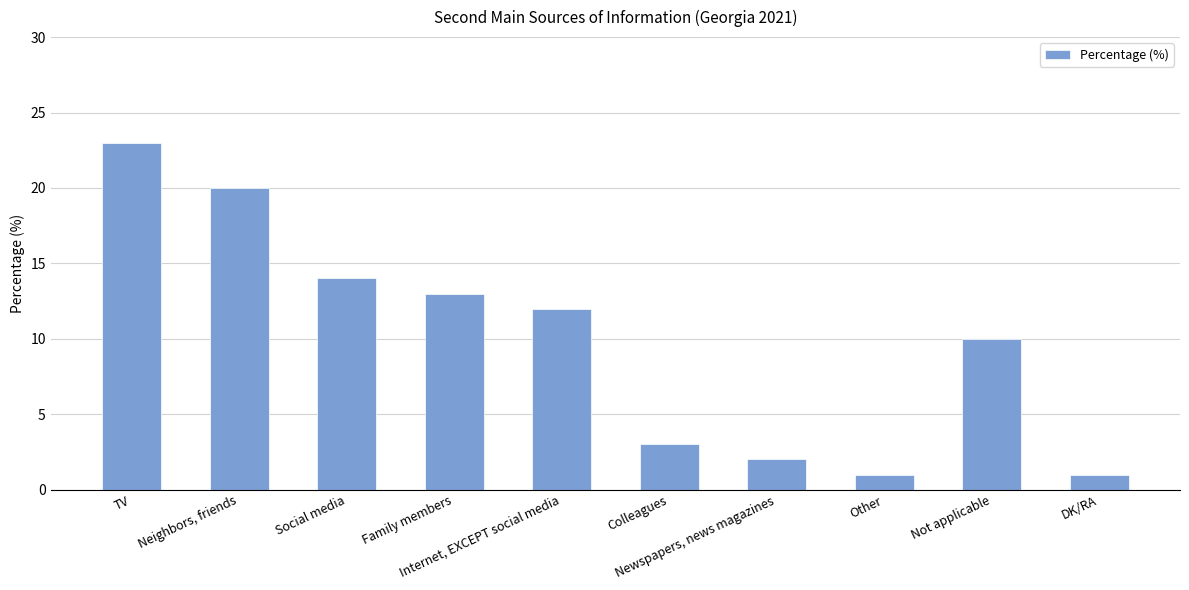

Is it true that the value at Family members is 19?

False